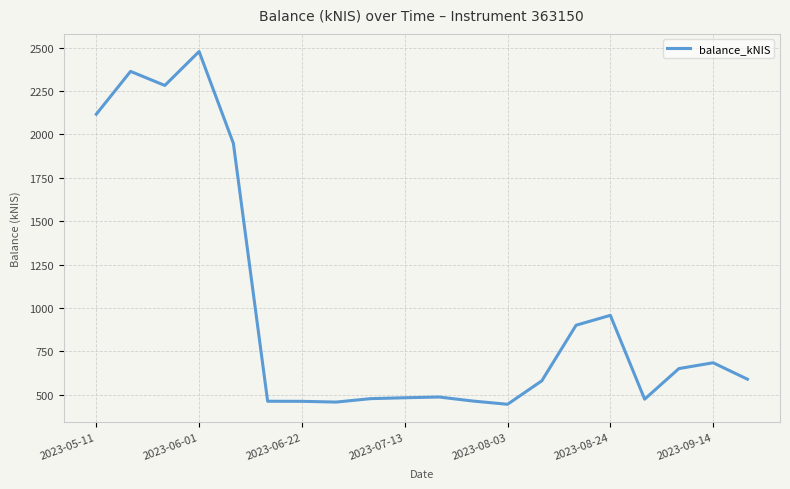

What is the sum of all values?

19766.6